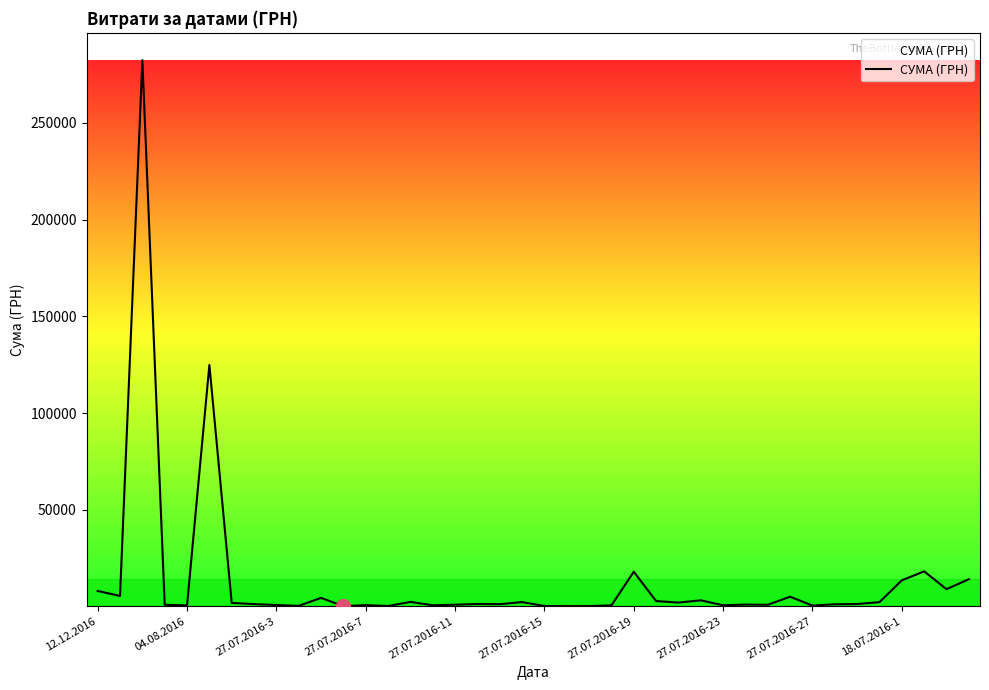

What is the difference between the maximum and minimum values?

282374.1